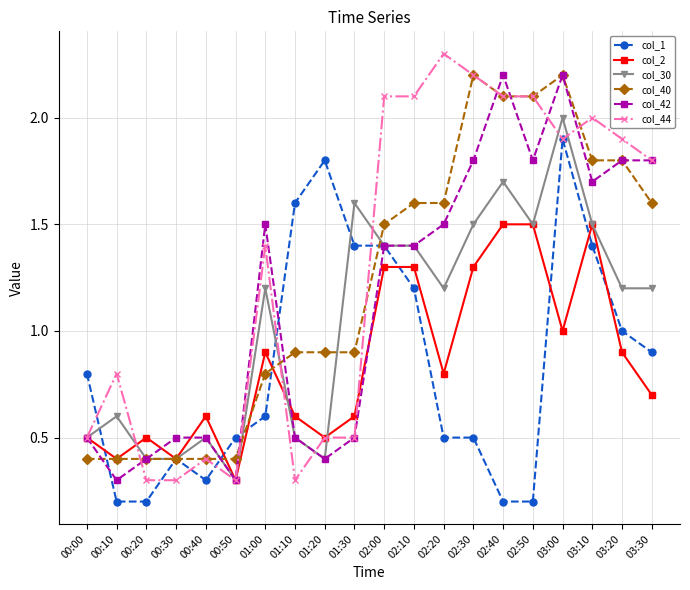

At which category is the sum across all series the highest?

03:00